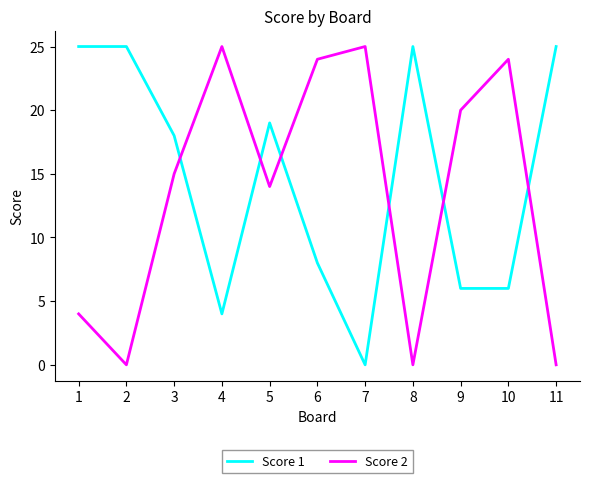

The Score 1 series shows 12 at 5. True or false?

False